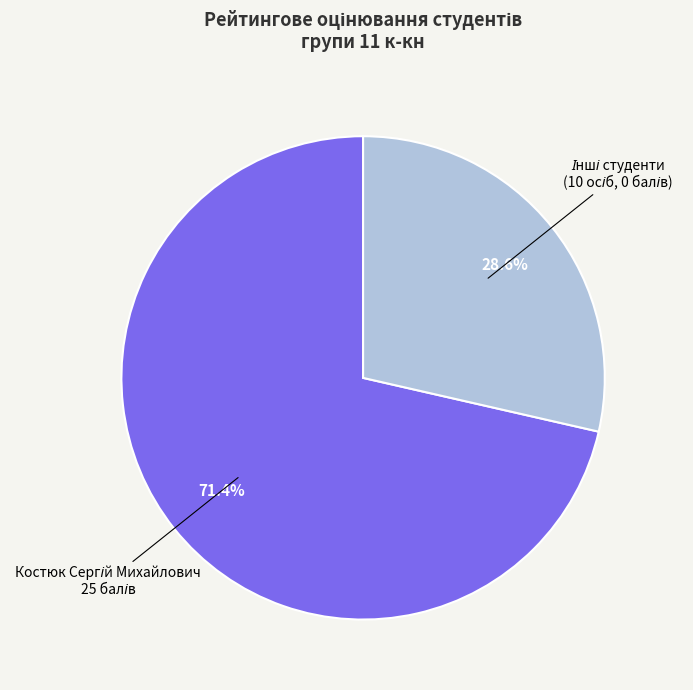

Is there a majority slice in this chart?

Yes